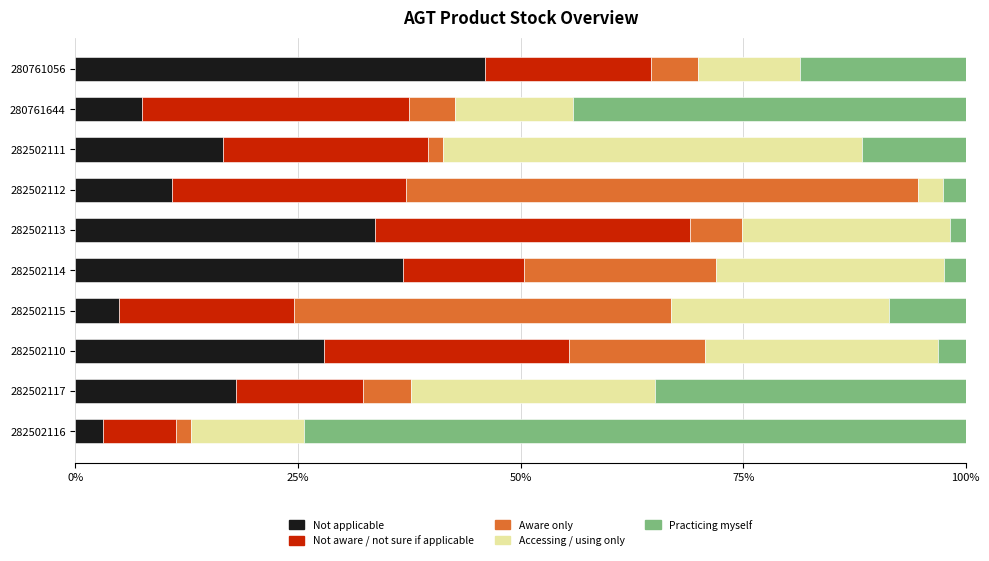

The Not applicable series shows 16.0 at 280761056. True or false?

False